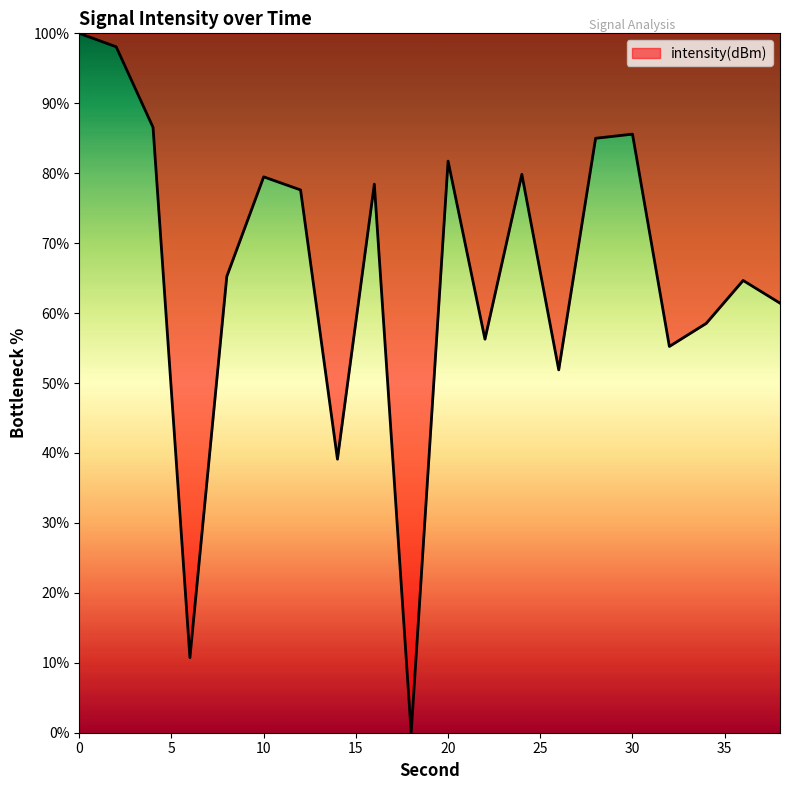

What is the maximum value shown in the chart?

100.0